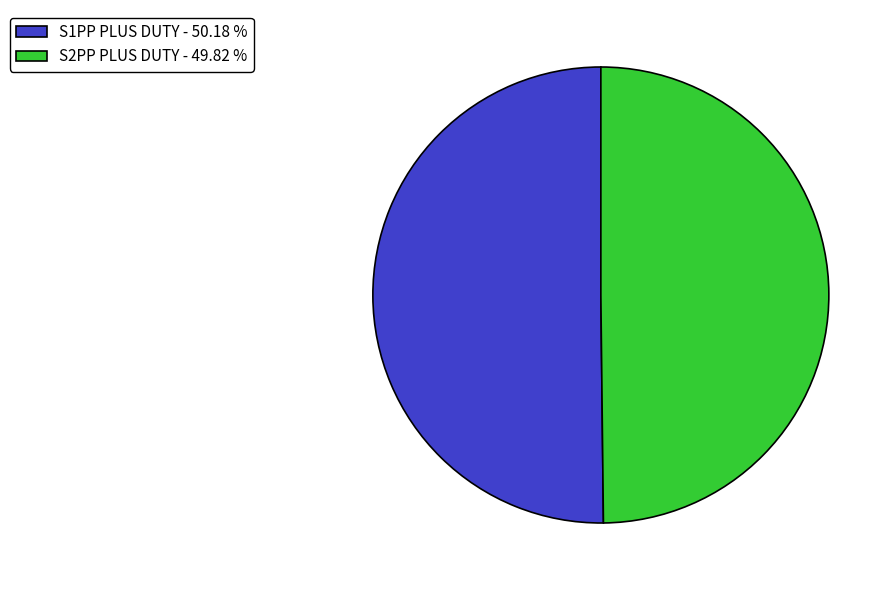

Combined, do S2PP PLUS DUTY - 49.82 % and S1PP PLUS DUTY - 50.18 % account for over 50%?

Yes